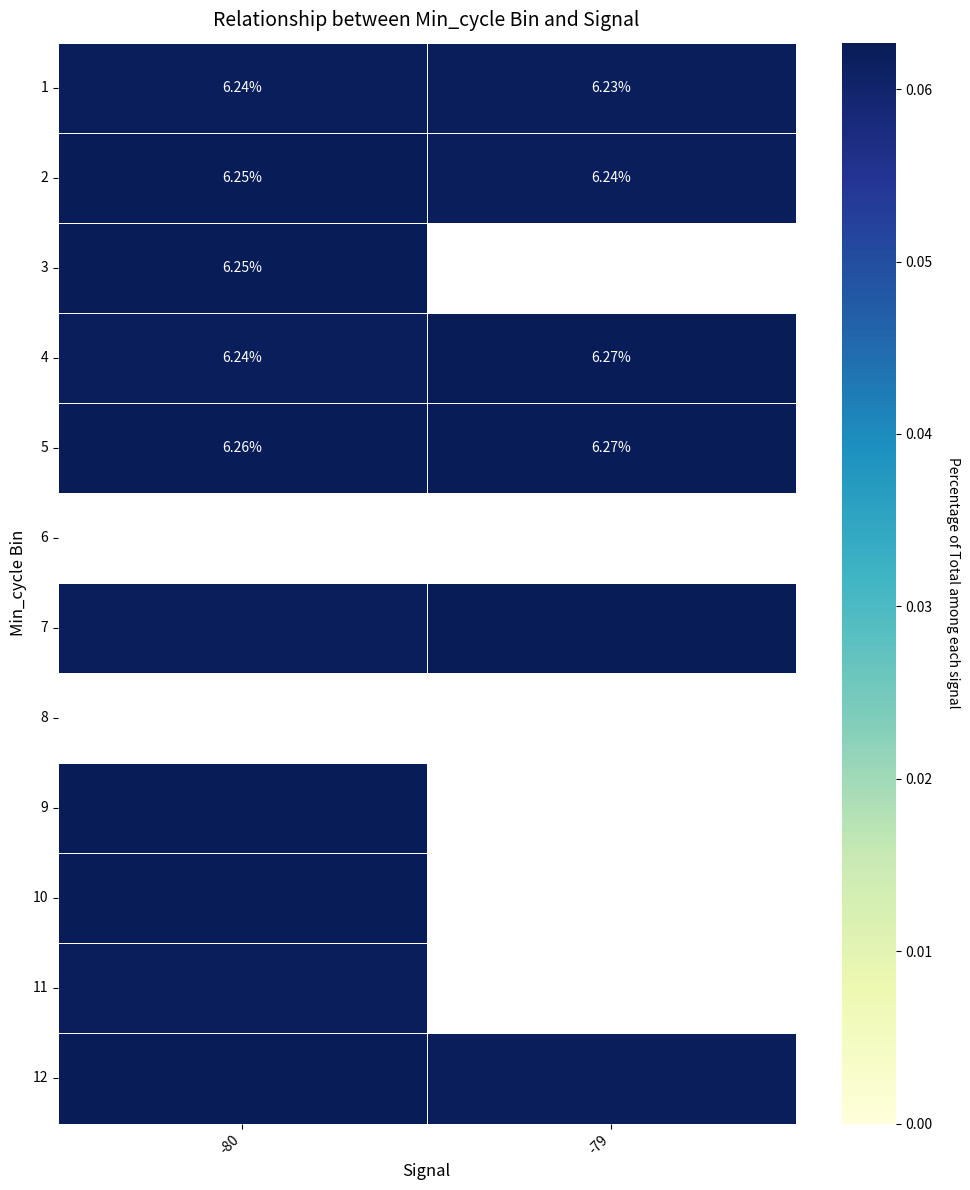

Rank the series by their average value, from highest to lowest.

3, 5, 4, 6, 7, 2, 1, 8, 9, 10, 11, 12